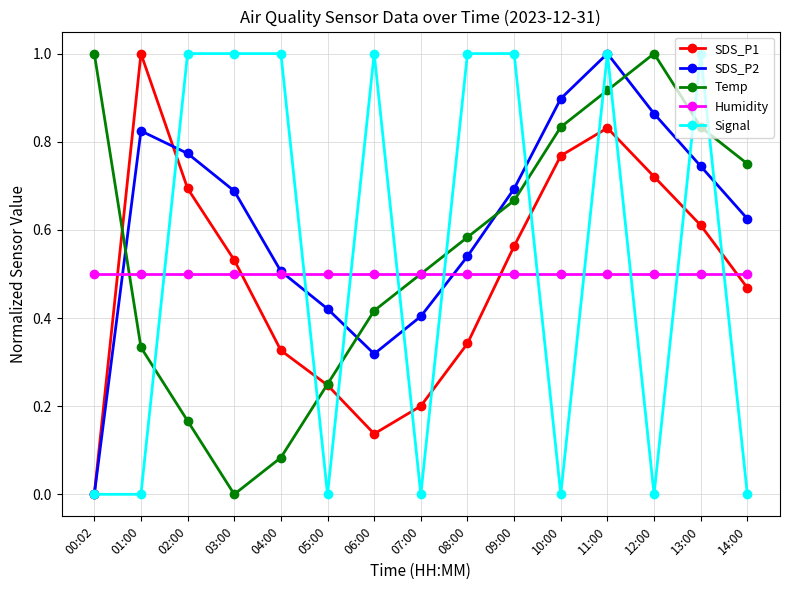

Between which two adjacent categories do SDS_P2 and Temp first intersect?

00:02 and 01:00